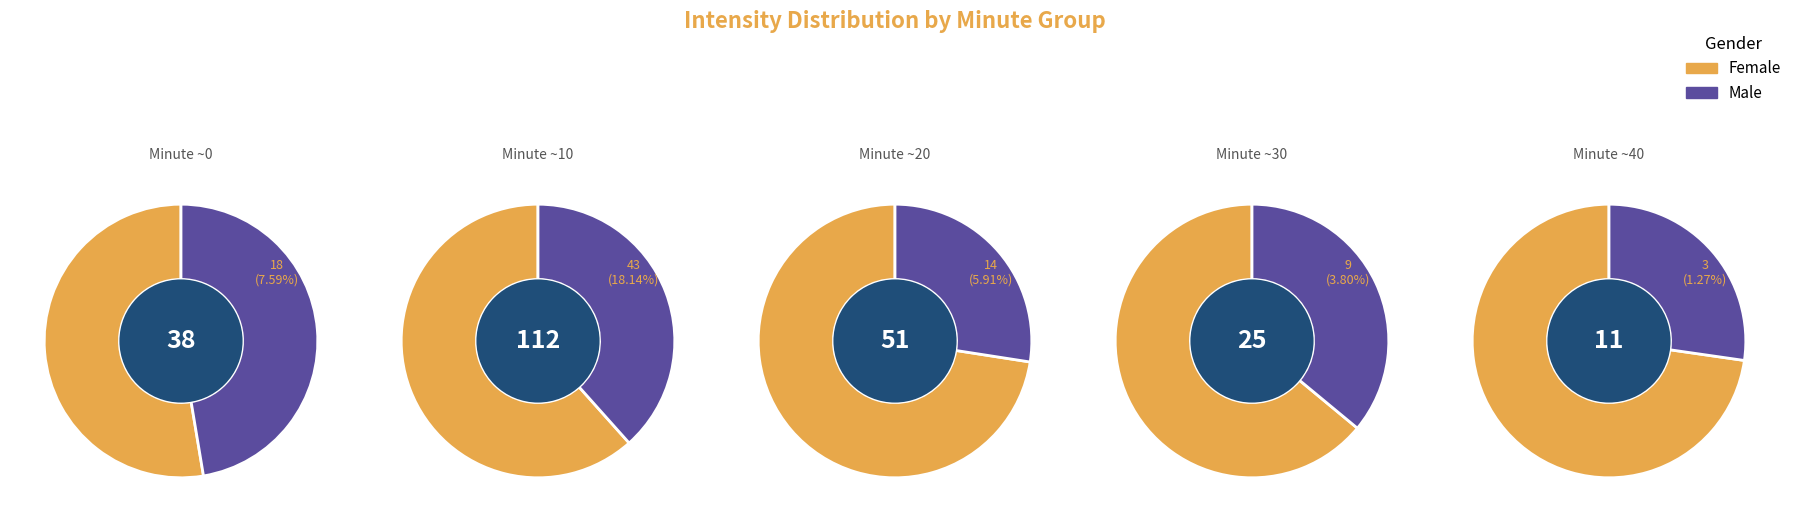

Is it true that 40 is 3% of the pie?

True